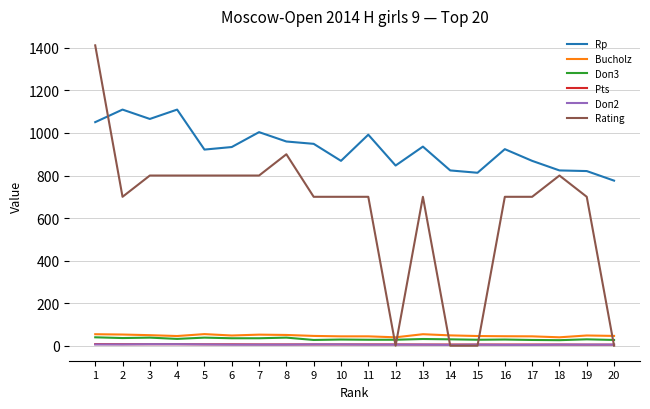

The value of Rp at 13 is 936.0. True or false?

True